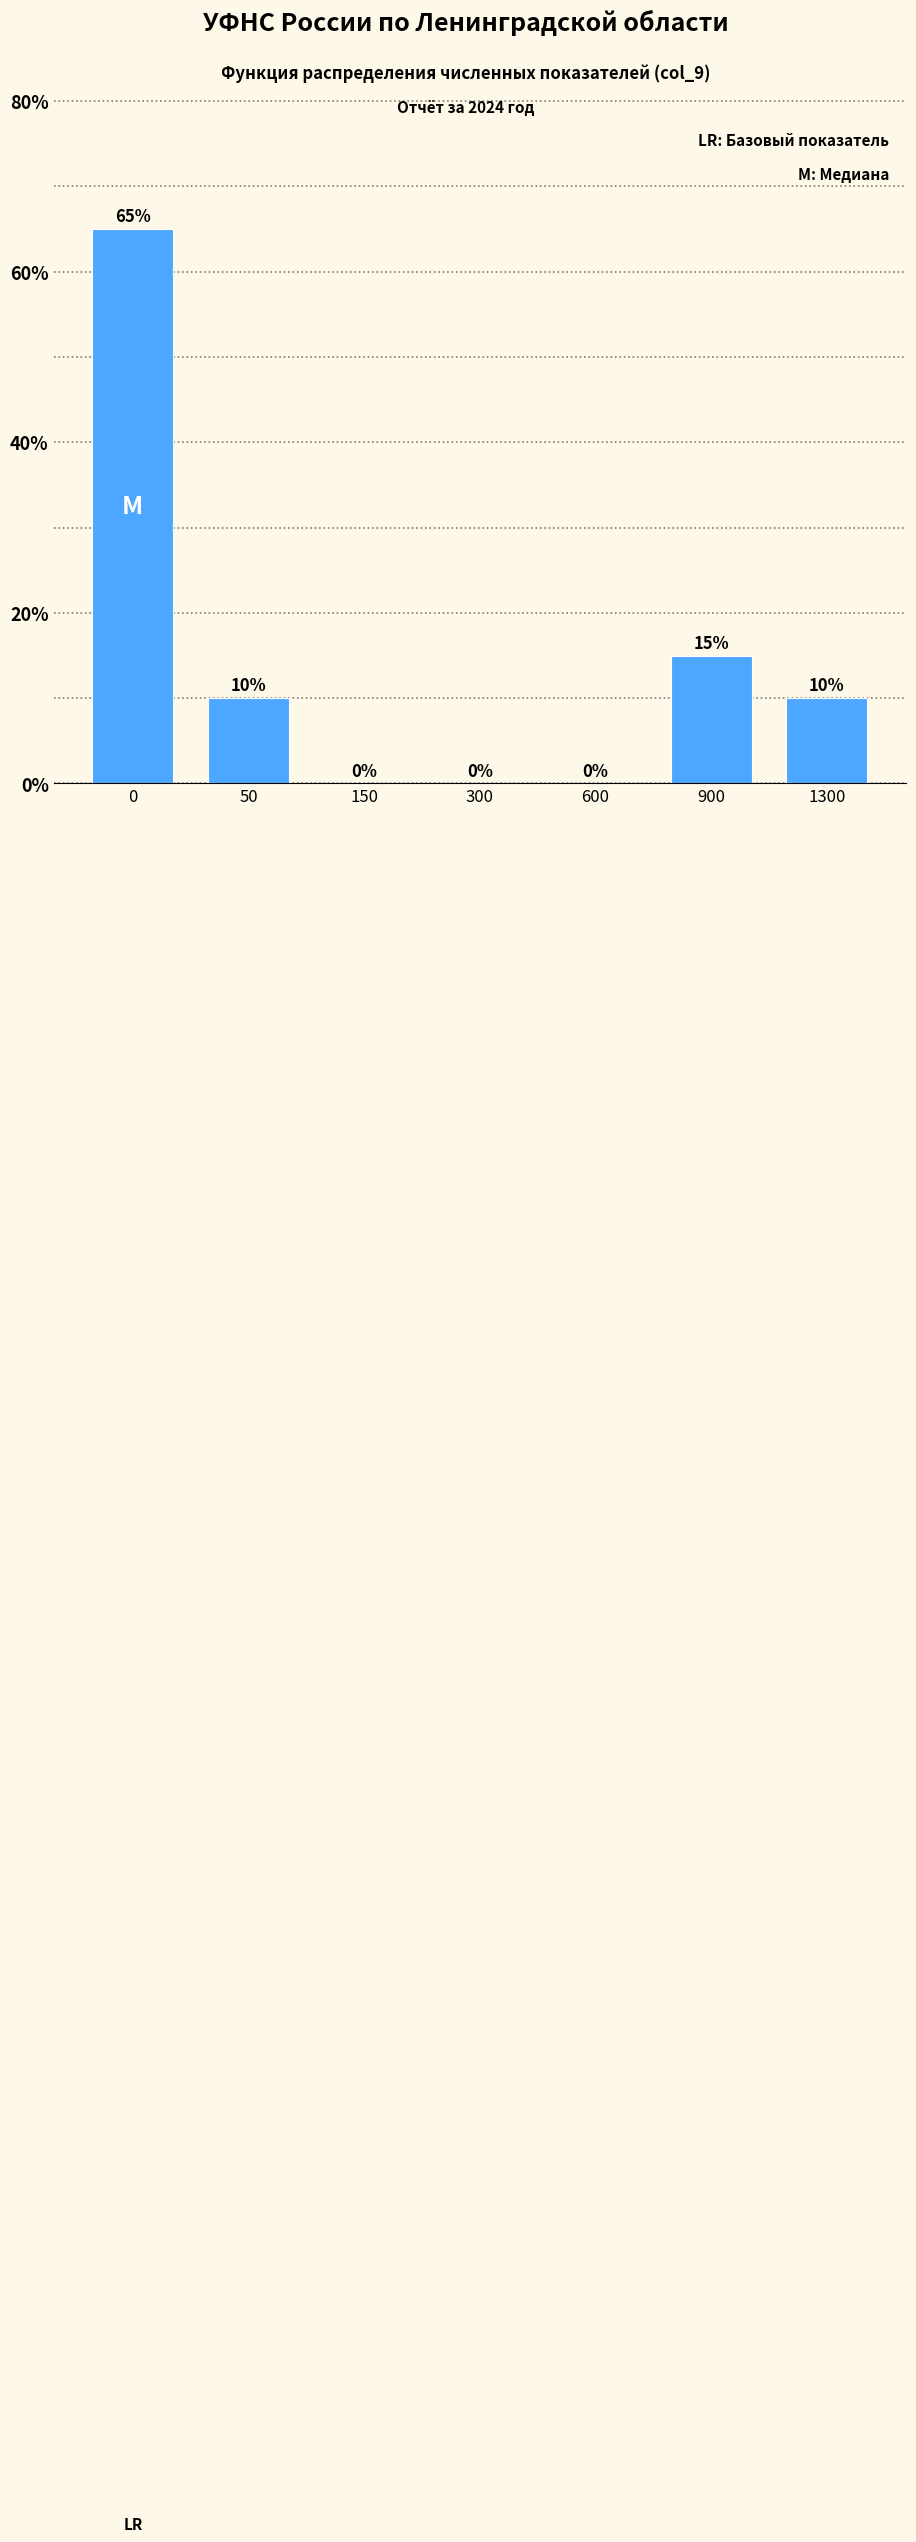

Reading left to right, what are all the values shown in this chart?

0=65	50=10	150=0	300=0	600=0	900=15	1300=10